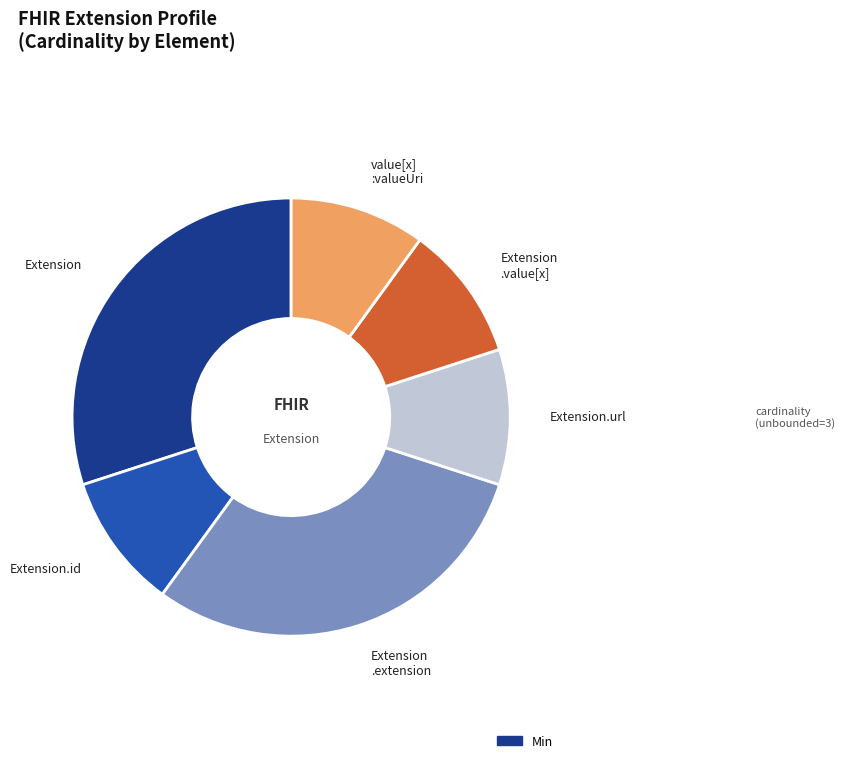

How many segments does this pie chart have?

6